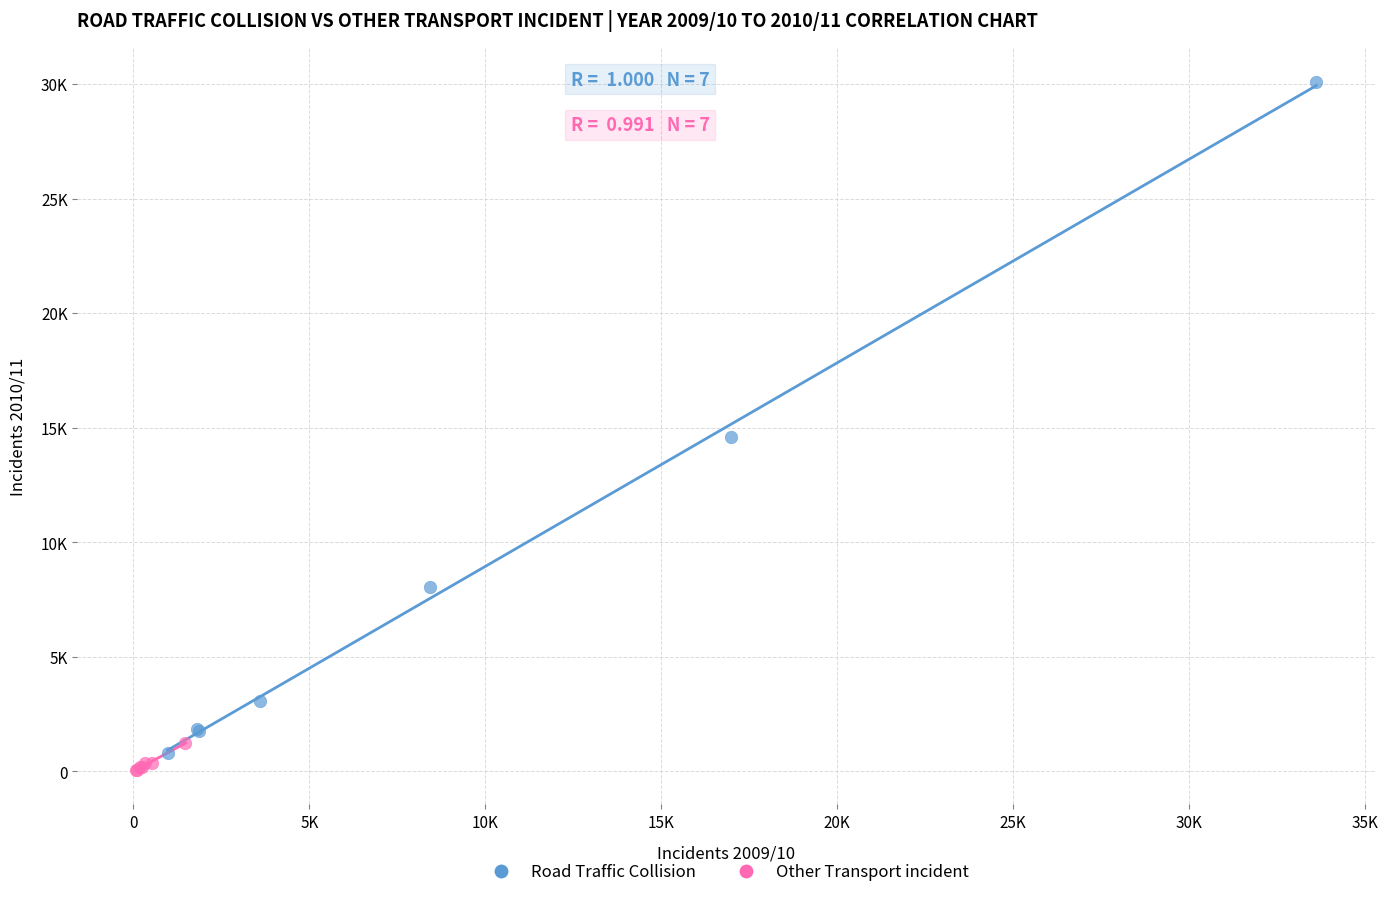

Which series reaches the minimum Y coordinate?

Other Transport incident